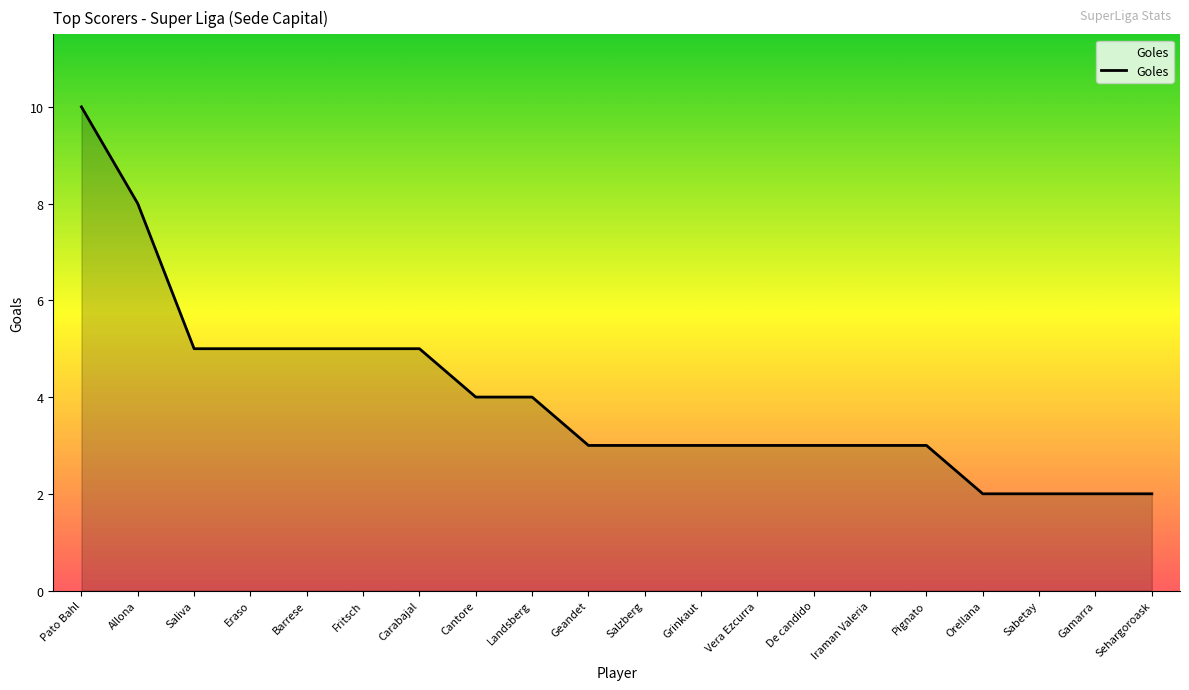

What is the difference between the maximum and minimum values?

8